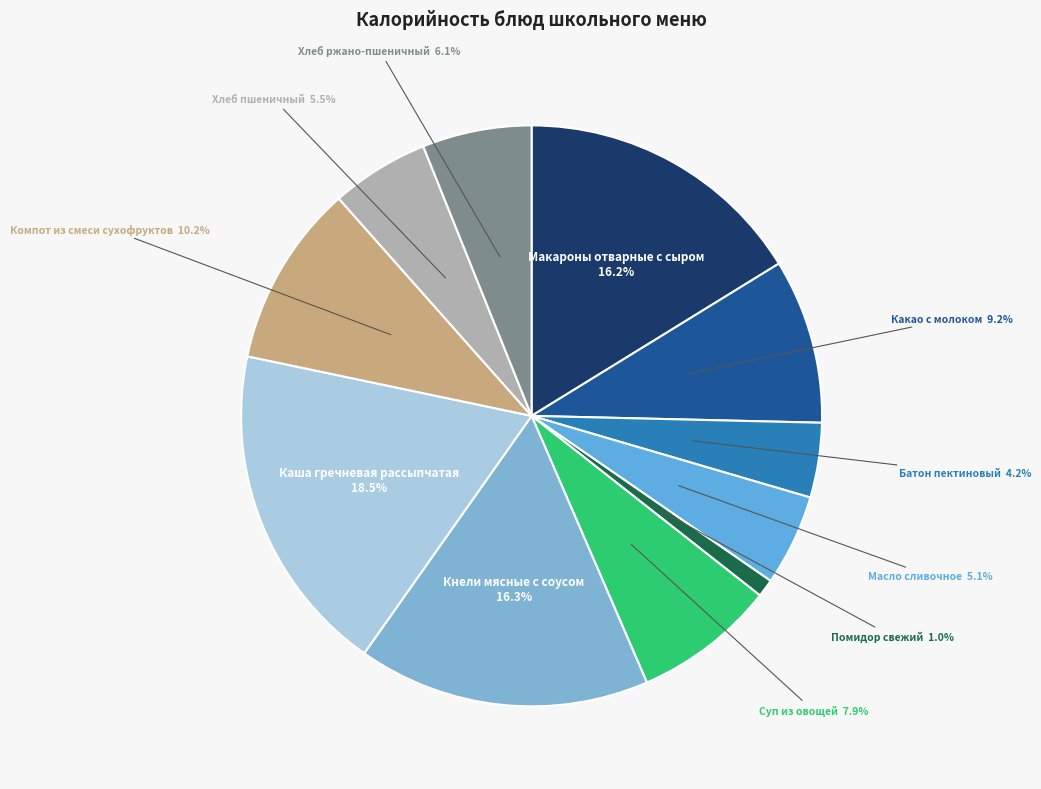

Which slice is the largest?

Каша гречневая рассыпчатая